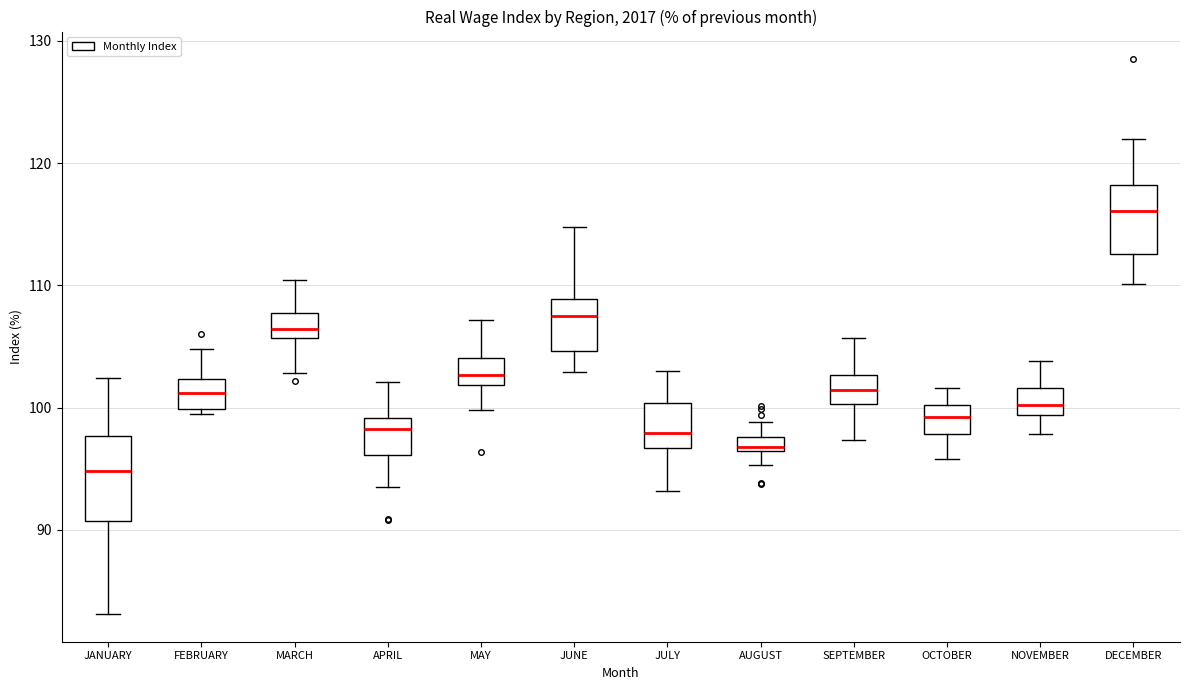

Where is the lower edge of the box for MARCH on the y-axis? The values are not printed on the chart, so give them approximately, as read against the axis.

106